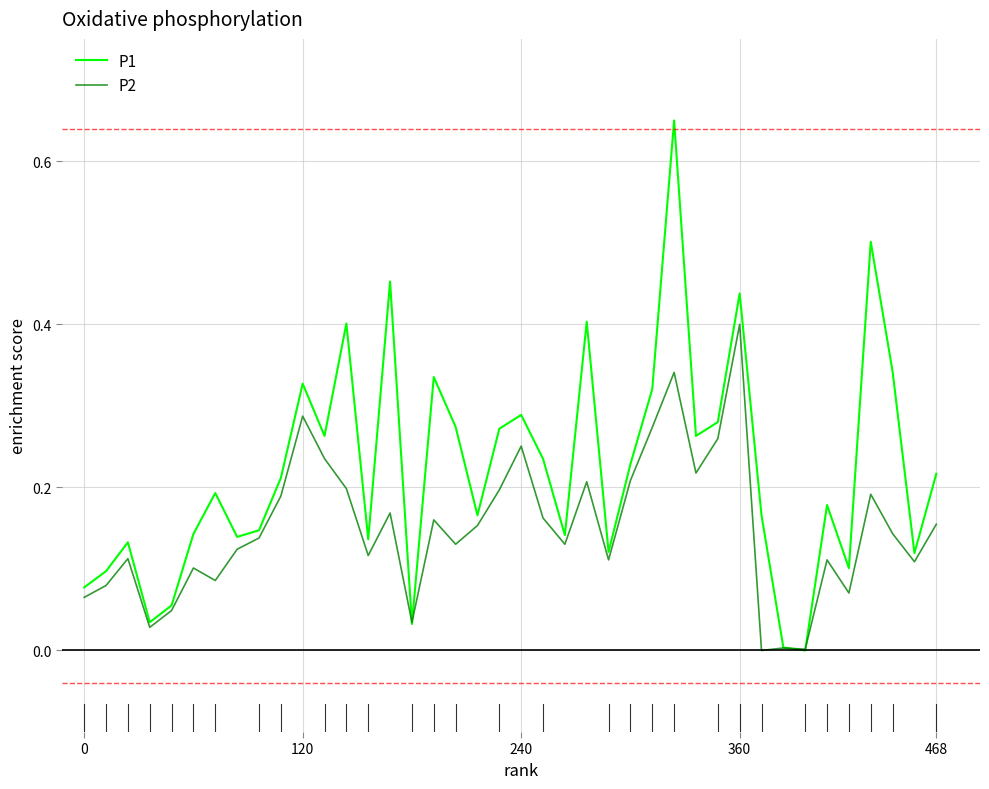

After their last crossing, which series has the higher values: P2 or P1?

P1